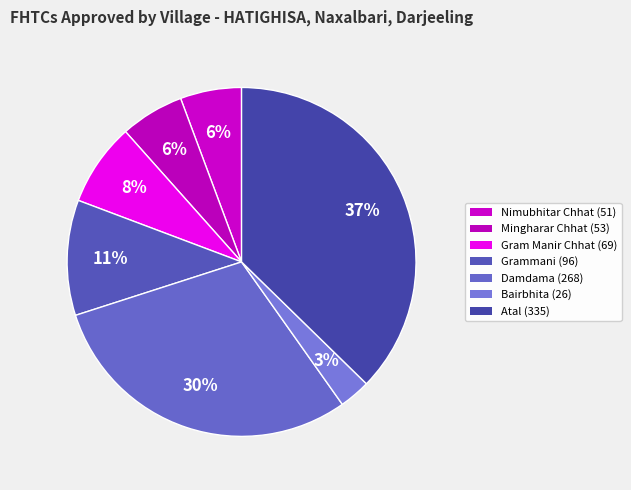

How many slices are in this pie chart?

7